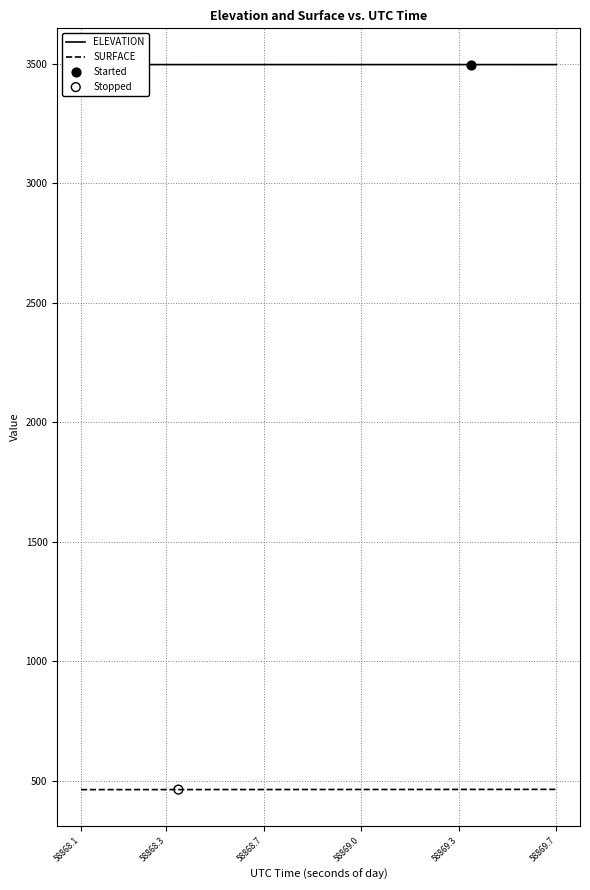

At how many categories does at least one series exceed 2623?

40